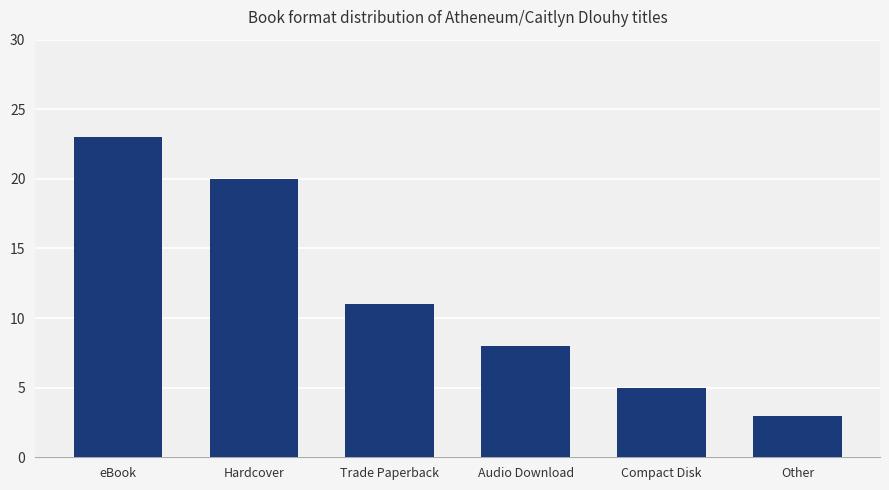

List the labels in order of value, smallest first.

Other, Compact Disk, Audio Download, Trade Paperback, Hardcover, eBook